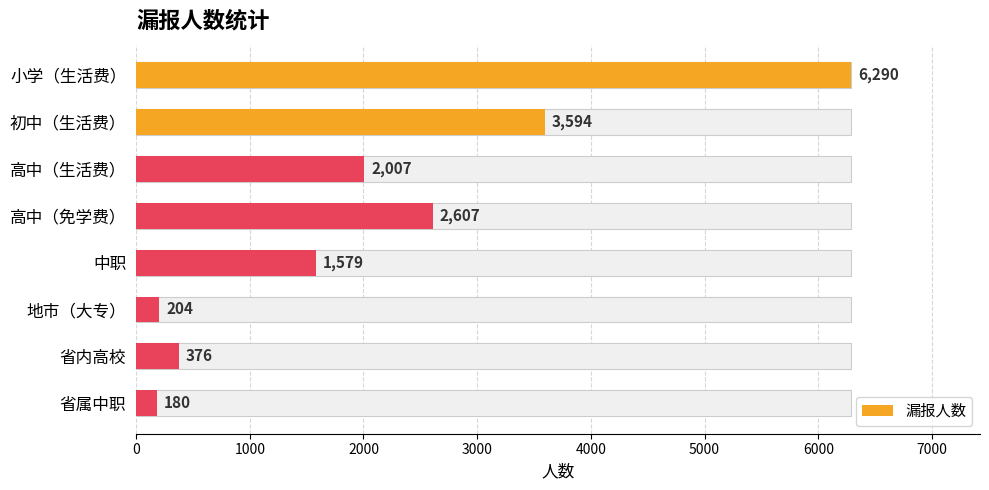

Count the number of categories in the chart.

8